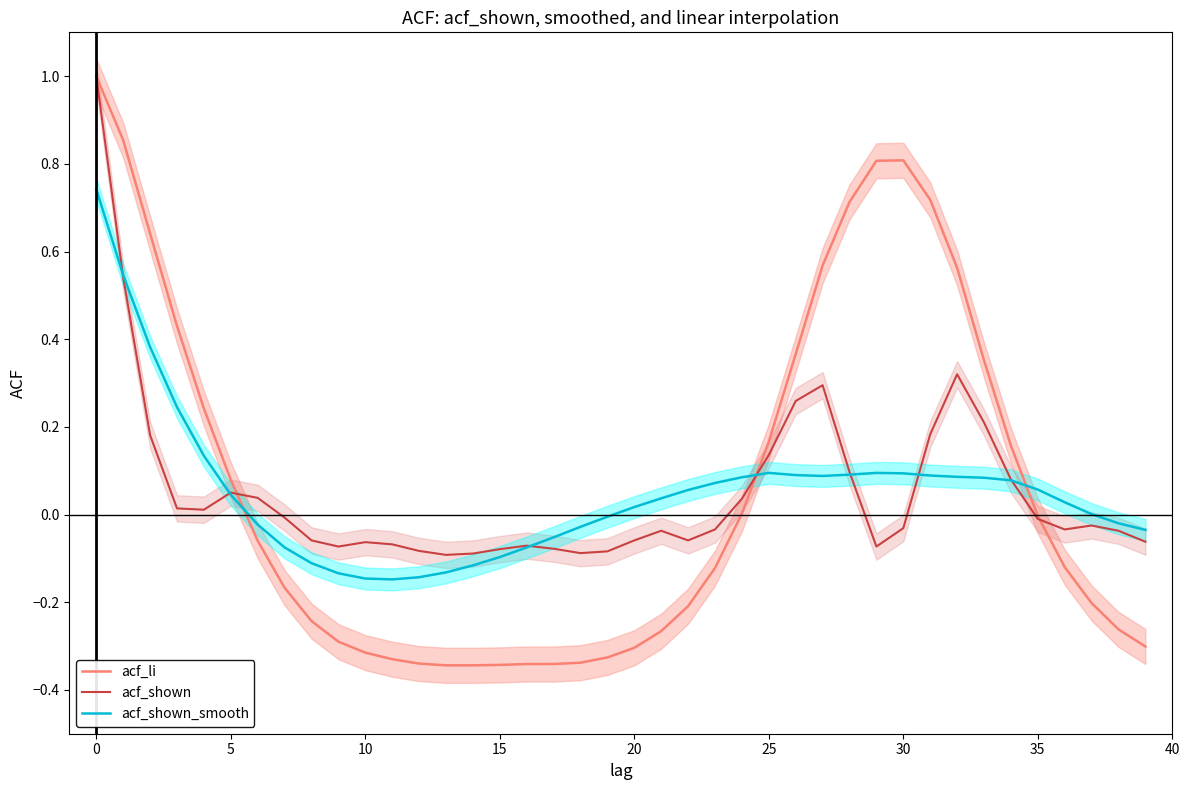

Reading left to right, extract all data points from this chart.

acf_li: 1.0	0.9	0.6	0.4	0.2	0.1	-0.1	-0.2	-0.2	-0.3	-0.3	-0.3	-0.3	-0.3	-0.3	-0.3	-0.3	-0.3	-0.3	-0.3	-0.3	-0.3	-0.2	-0.1	0.0	0.2	0.4	0.6	0.7	0.8	0.8	0.7	0.6	0.4	0.2	-0.0	-0.1	-0.2	-0.3	-0.3
acf_shown: 1.0	0.5	0.2	0.0	0.0	0.1	0.0	-0.0	-0.1	-0.1	-0.1	-0.1	-0.1	-0.1	-0.1	-0.1	-0.1	-0.1	-0.1	-0.1	-0.1	-0.0	-0.1	-0.0	0.0	0.1	0.3	0.3	0.1	-0.1	-0.0	0.2	0.3	0.2	0.1	-0.0	-0.0	-0.0	-0.0	-0.1
acf_shown_smooth: 0.7	0.5	0.4	0.2	0.1	0.0	-0.0	-0.1	-0.1	-0.1	-0.1	-0.1	-0.1	-0.1	-0.1	-0.1	-0.1	-0.1	-0.0	-0.0	0.0	0.0	0.1	0.1	0.1	0.1	0.1	0.1	0.1	0.1	0.1	0.1	0.1	0.1	0.1	0.1	0.0	0.0	-0.0	-0.0